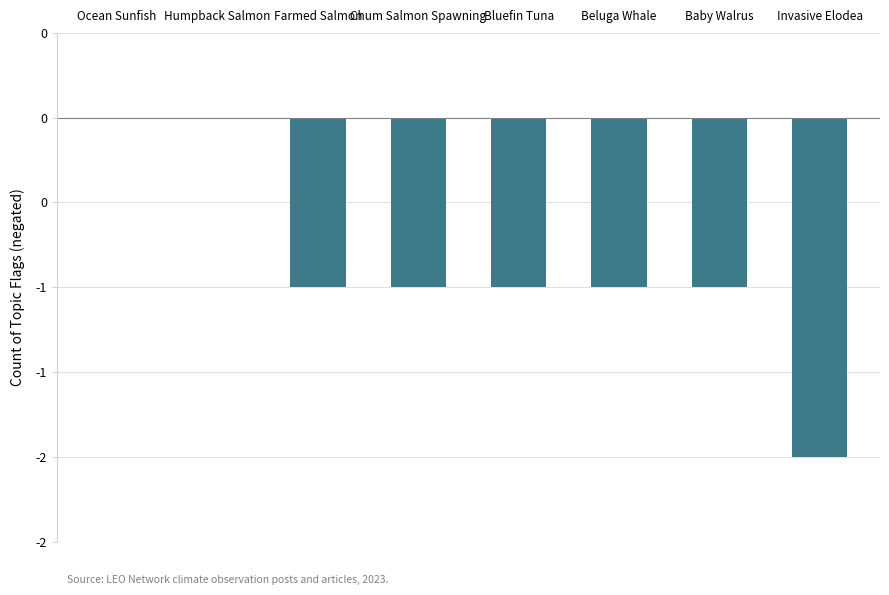

What is the value of the 6th bar from the left?

-1